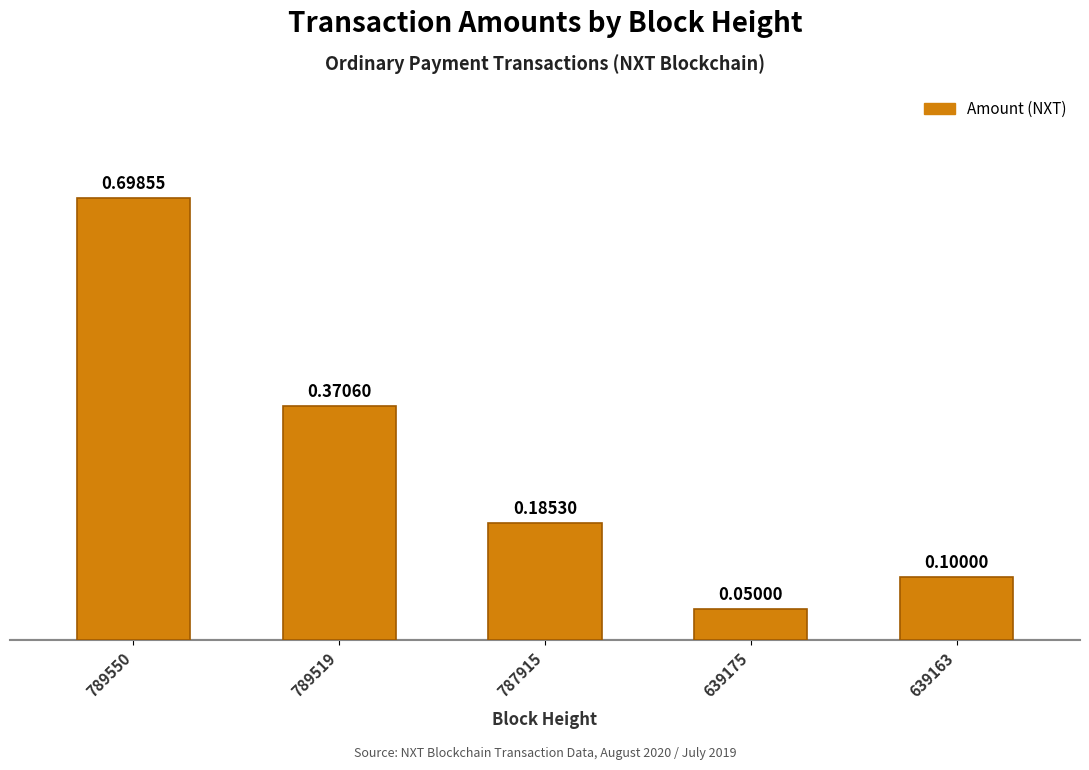

Count the number of categories in the chart.

5